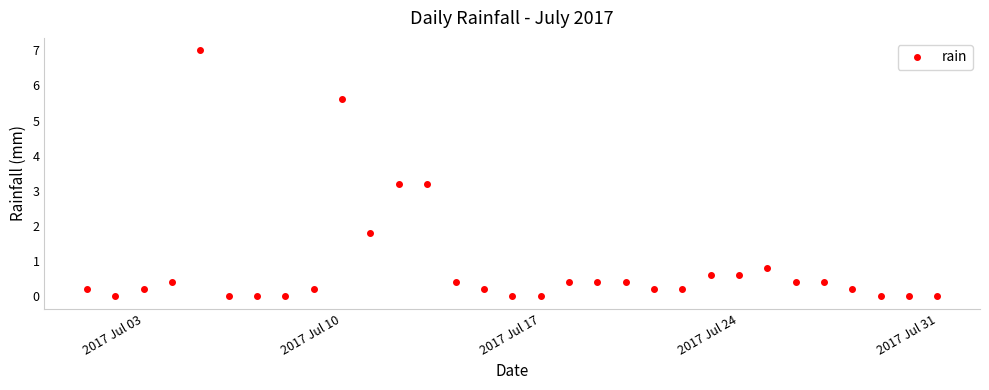

Does the chart display data point markers on the line(s)?

Yes